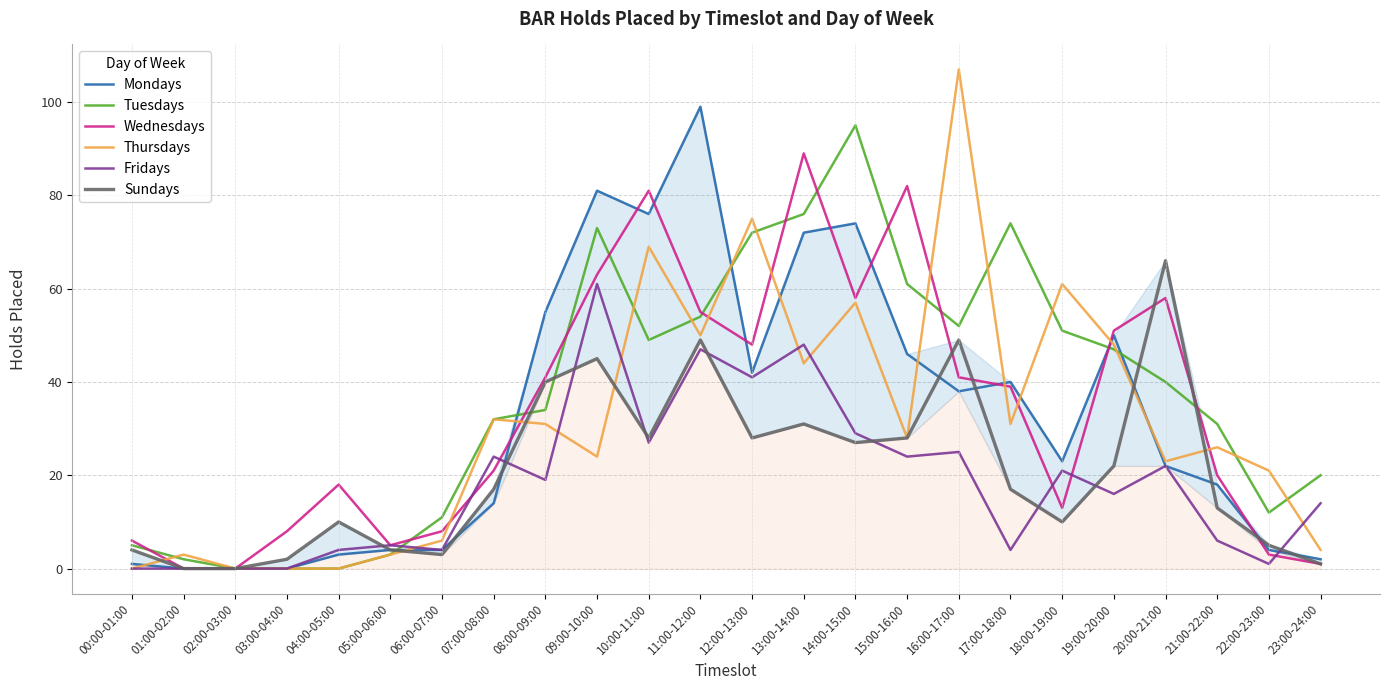

Which series has the largest range (max minus min)?

Thursdays